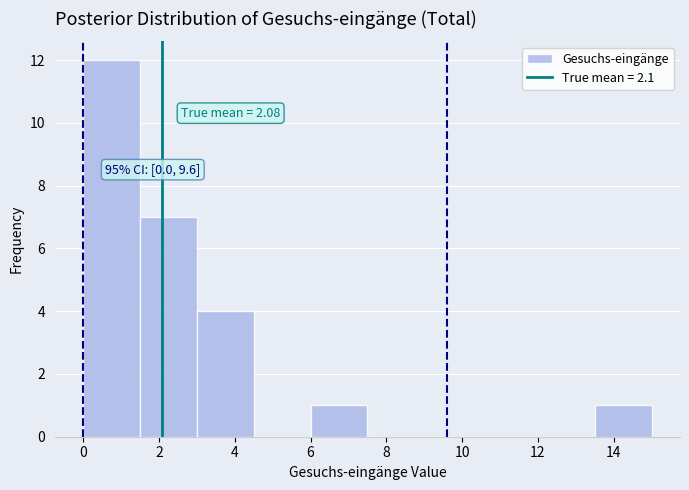

Over which range of the x-axis is the bar tallest?

0.0 to 1.5